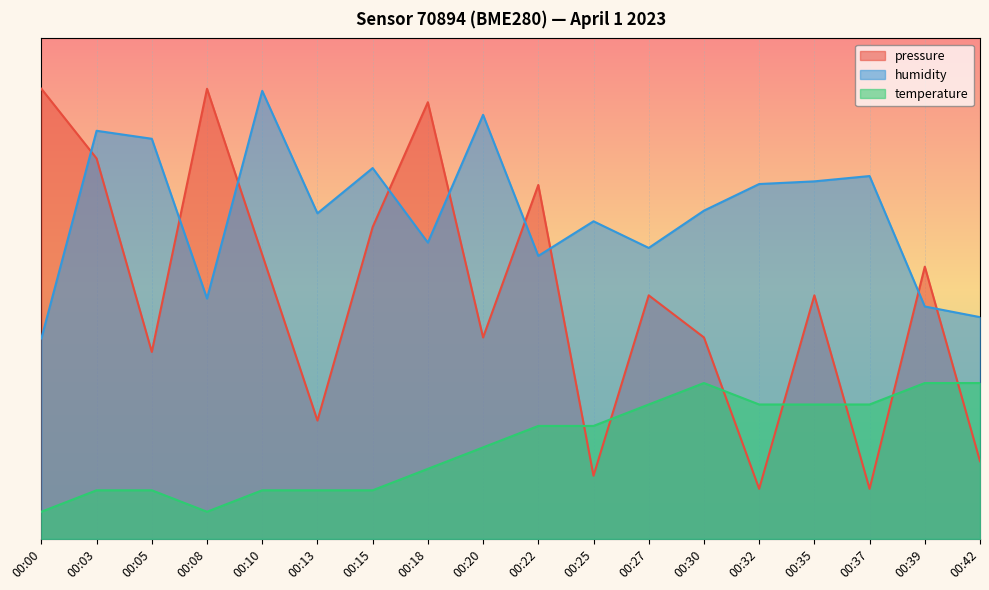

Where is the first local maximum for humidity?

00:03